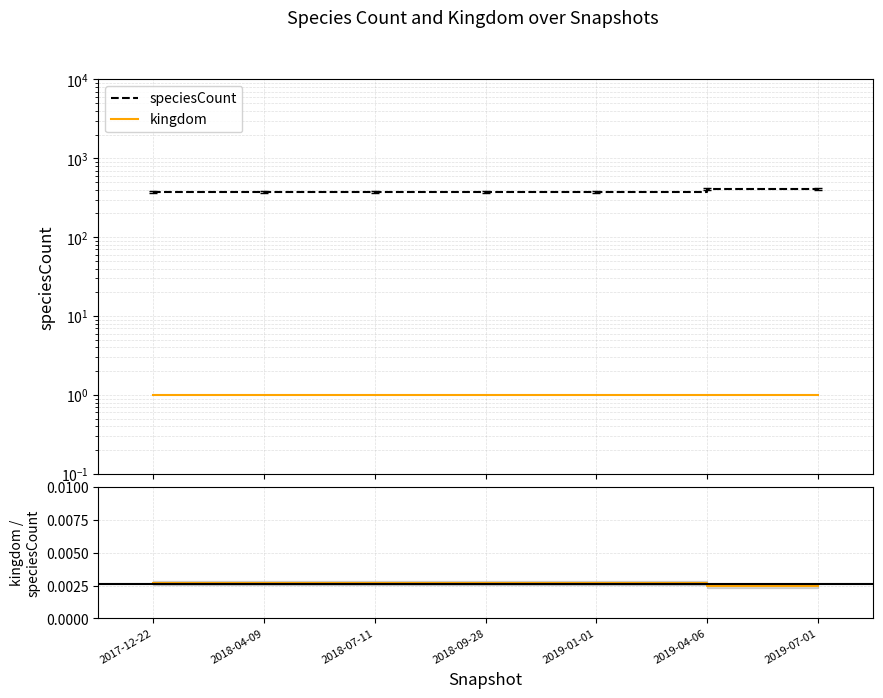

Count the kingdom / speciesCount values in the range 0 to 1.

7